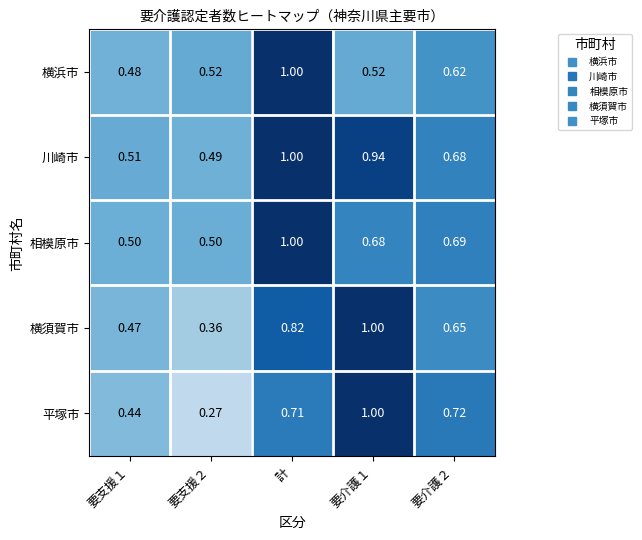

Rank the series at 要介護２ from highest to lowest value.

平塚市, 相模原市, 川崎市, 横須賀市, 横浜市